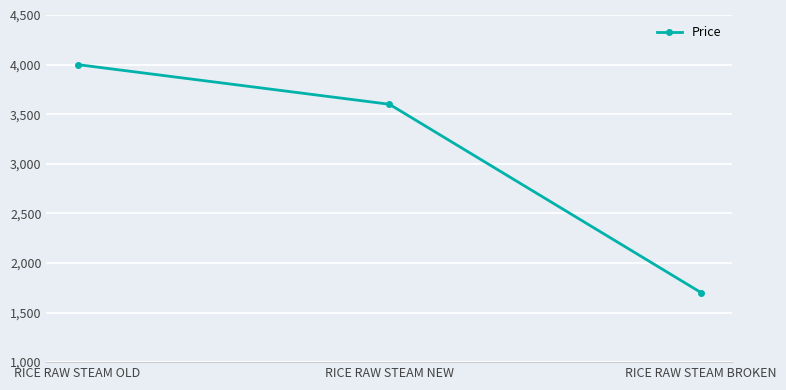

What is the smallest value displayed?

1700